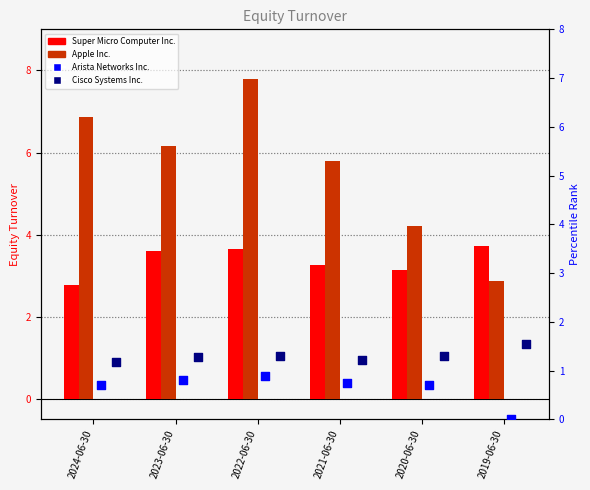

What are all the series names shown in the legend?

Super Micro Computer Inc., Apple Inc., Arista Networks Inc., Cisco Systems Inc.